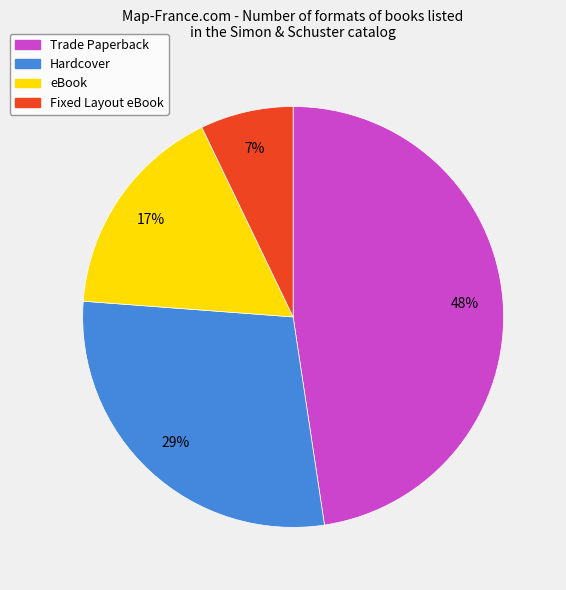

To the nearest percent, what is the combined percentage of Trade Paperback and Hardcover?

76%